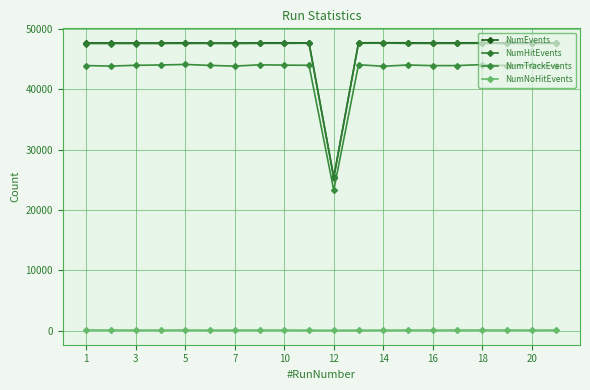

What is the greatest value displayed?

47729